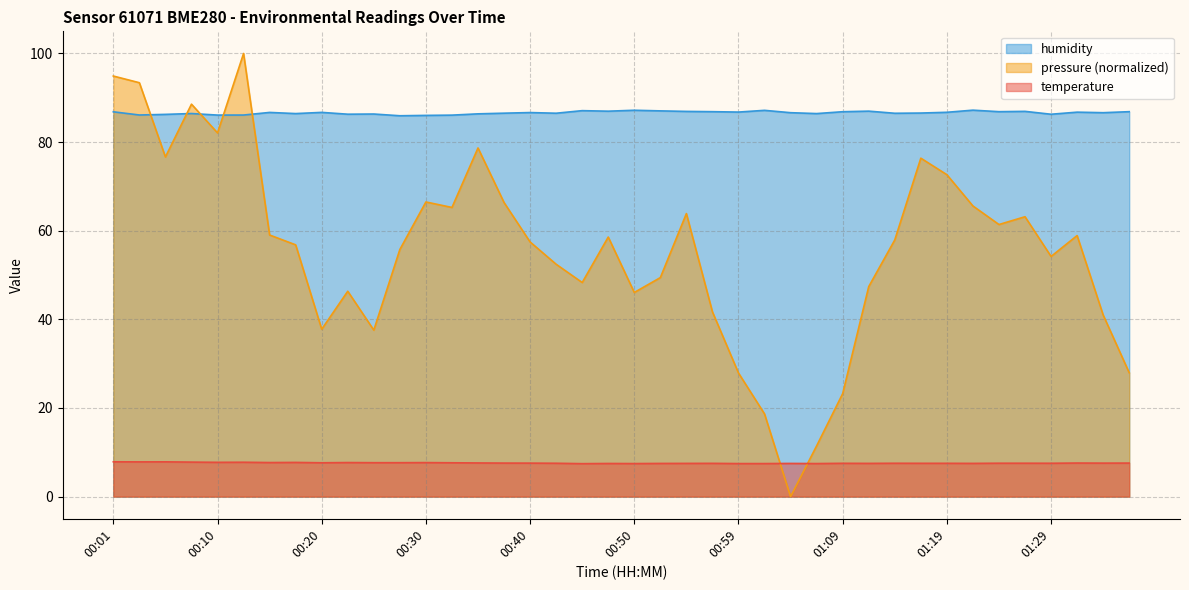

Which has a higher value, 00:08 or 00:10?

00:08